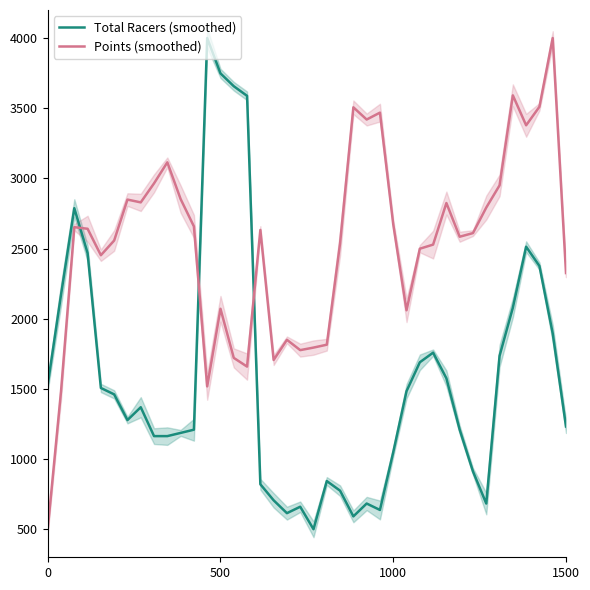

In Total Racers (smoothed), how many points are higher than both neighbors (excluding endpoints)?

8